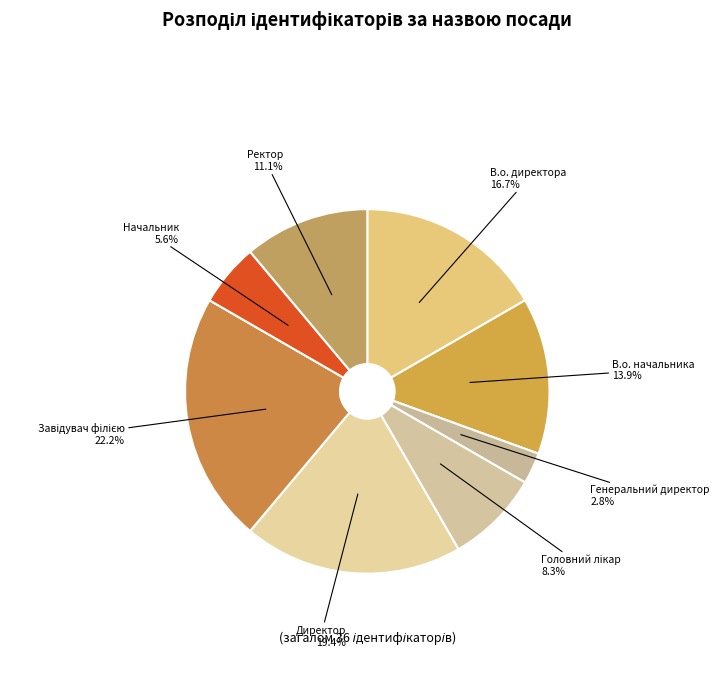

True or false: В.о. начальника accounts for 14% of the total.

True